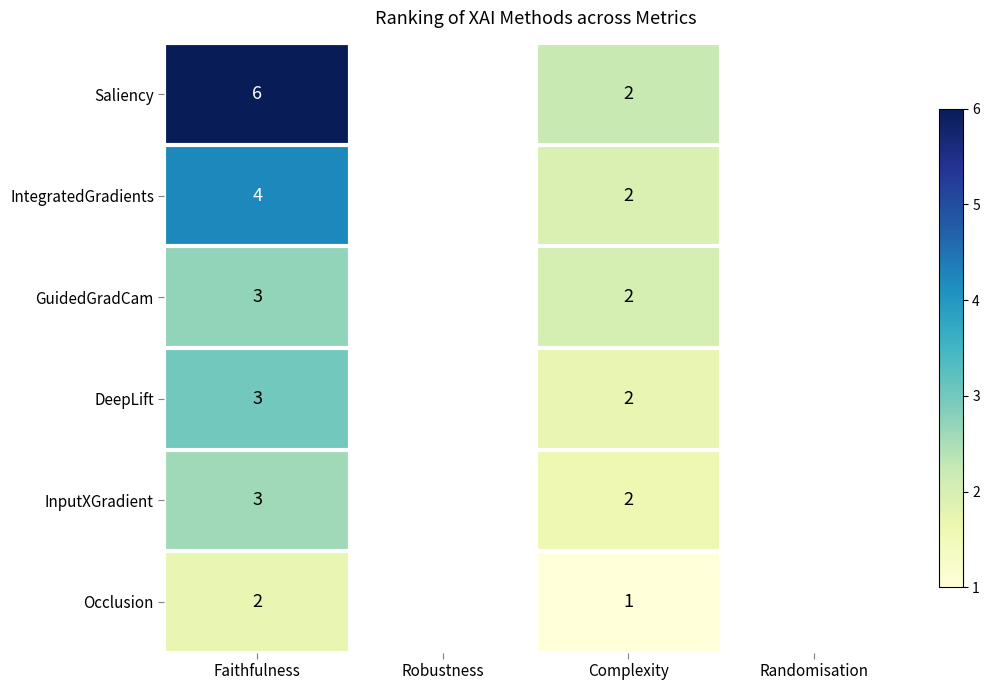

The GuidedGradCam series shows 2 at Complexity. True or false?

True